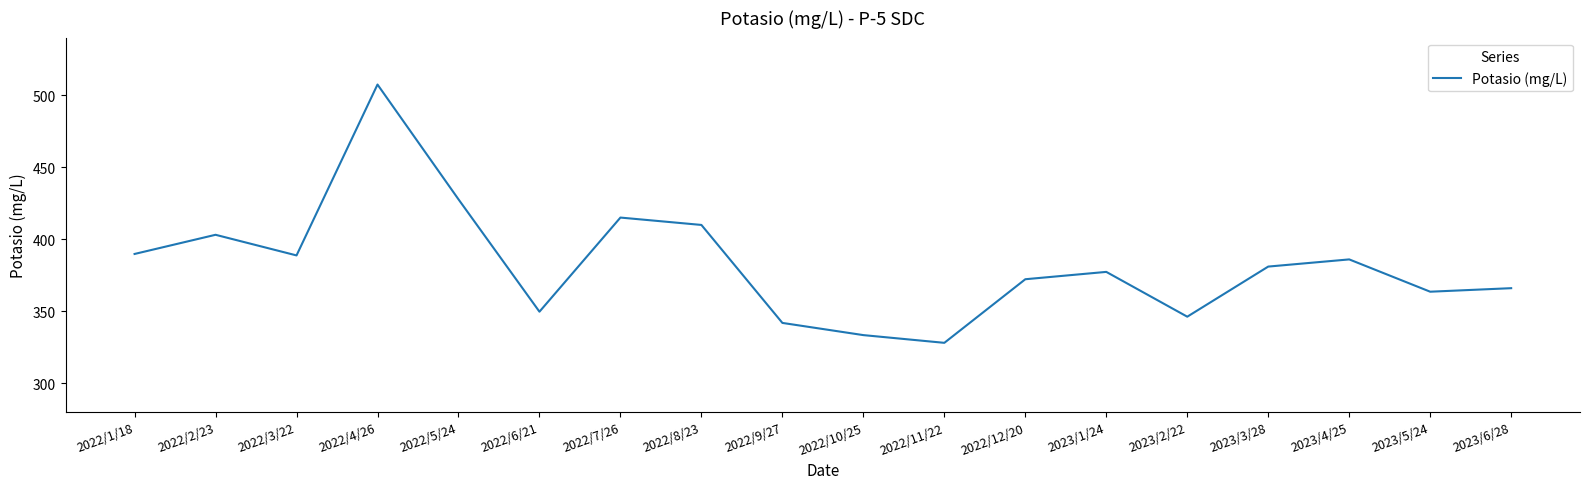

Which category has the lowest value across all series?

2022/11/22